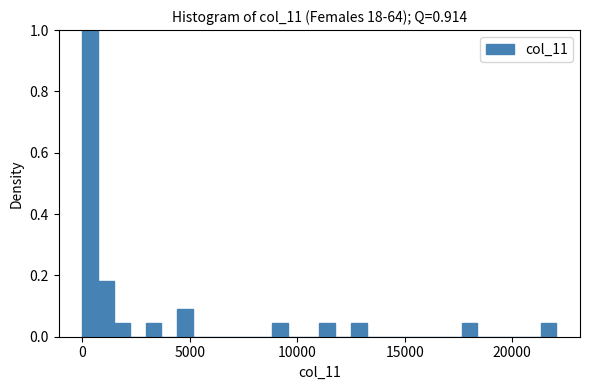

Read against the x-axis, roughly where is the centre of the tallest bar?

500